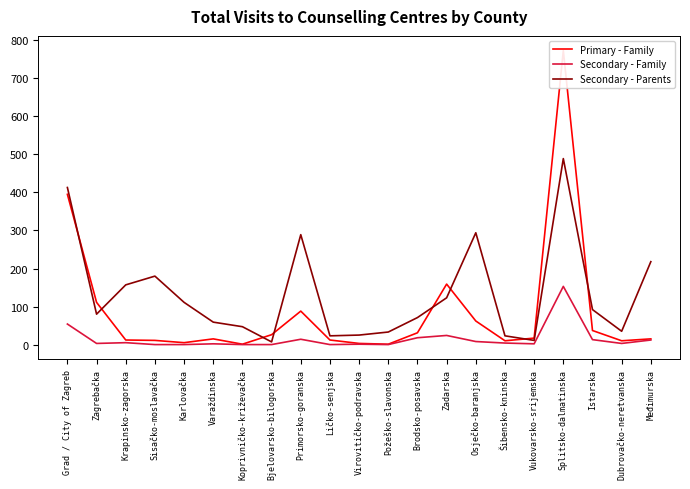

How many interior local valleys does the Primary - Family series have?

5